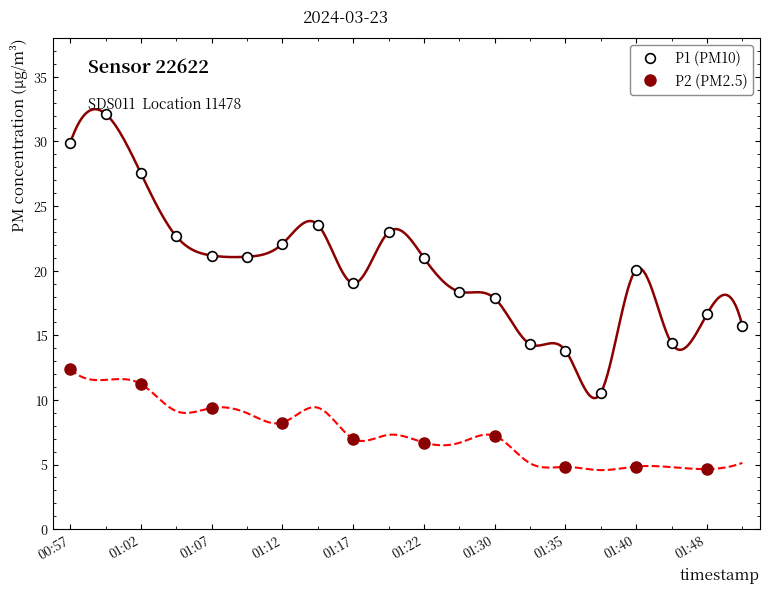

What position from the right is 01:30?

8